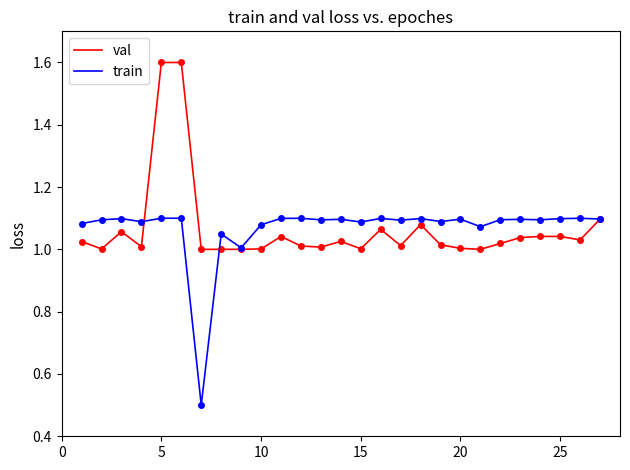

List the series in order of their peak value, lowest first.

train, val